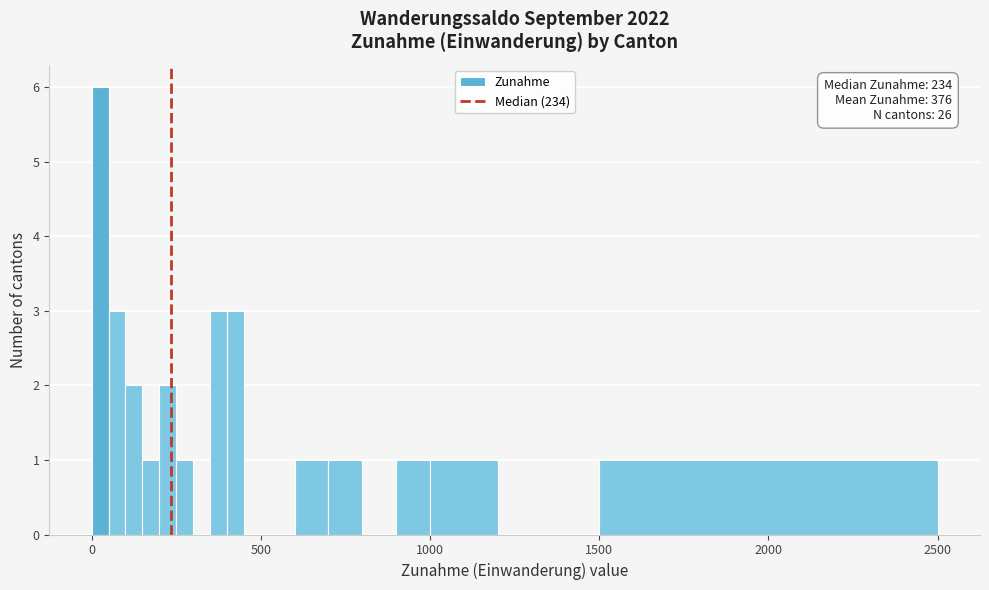

Around what value on the x-axis is the tallest bar? Give the approximate position of its centre, as read against the axis.

50